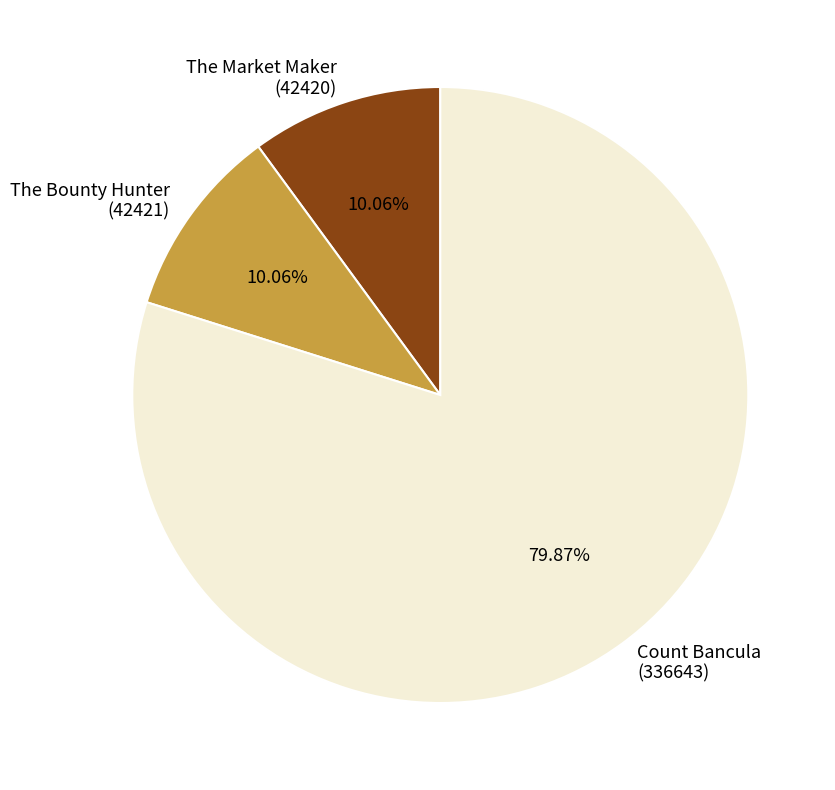

Which slice is the largest?

Count Bancula (336643)